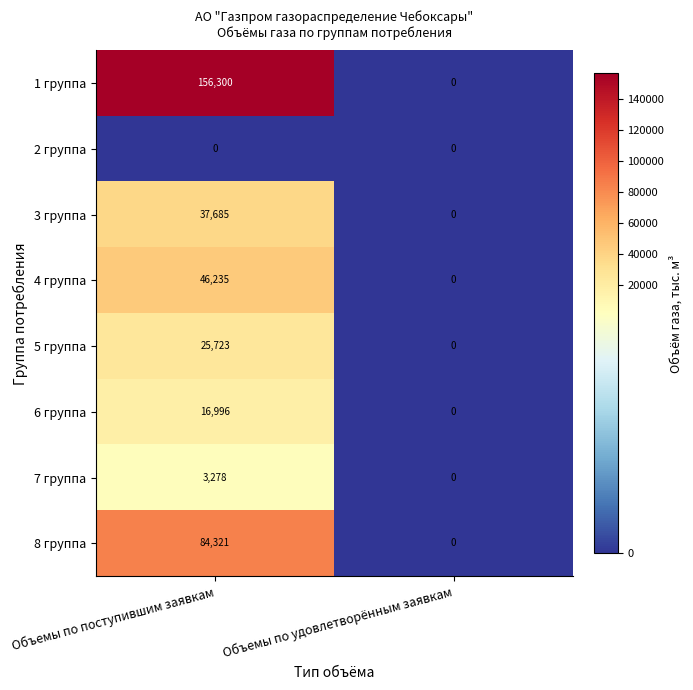

Which series changed the most between Объемы по поступившим заявкам and Объемы по удовлетворённым заявкам?

1 группа